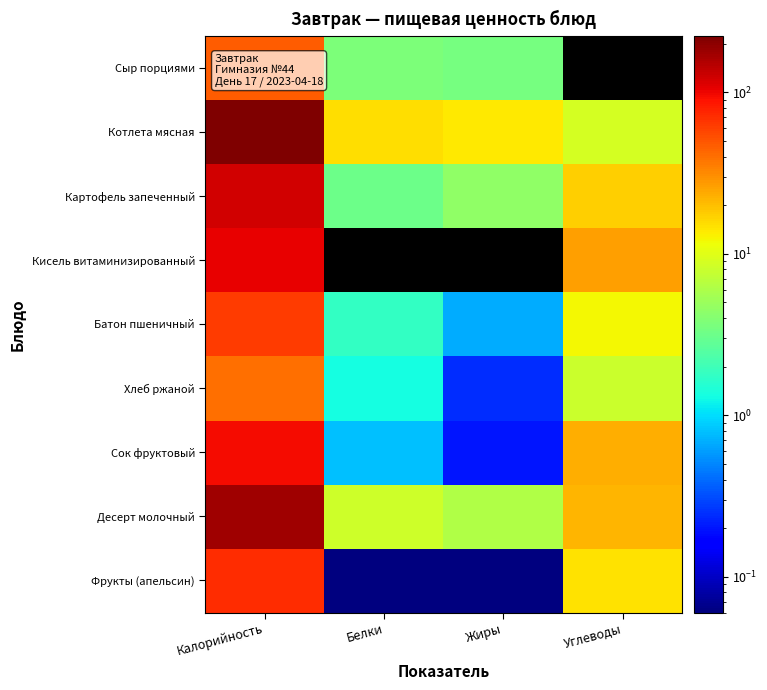

Reading right to left, list all the values displayed in this chart.

Сыр порциями: Углеводы=0.0	Жиры=3.5	Белки=3.7	Калорийность=46.5
Котлета мясная: Углеводы=8.9	Жиры=14.0	Белки=15.2	Калорийность=222.8
Картофель запеченный: Углеводы=17.6	Жиры=4.5	Белки=3.1	Калорийность=122.8
Кисель витаминизированный: Углеводы=26.0	Жиры=0.0	Белки=0.0	Калорийность=105.0
Батон пшеничный: Углеводы=12.3	Жиры=0.7	Белки=1.8	Калорийность=63.0
Хлеб ржаной: Углеводы=8.0	Жиры=0.2	Белки=1.3	Калорийность=39.6
Сок фруктовый: Углеводы=23.2	Жиры=0.2	Белки=0.8	Калорийность=94.4
Десерт молочный: Углеводы=22.0	Жиры=6.2	Белки=8.2	Калорийность=175.0
Фрукты (апельсин): Углеводы=14.7	Жиры=0.1	Белки=0.1	Калорийность=70.5